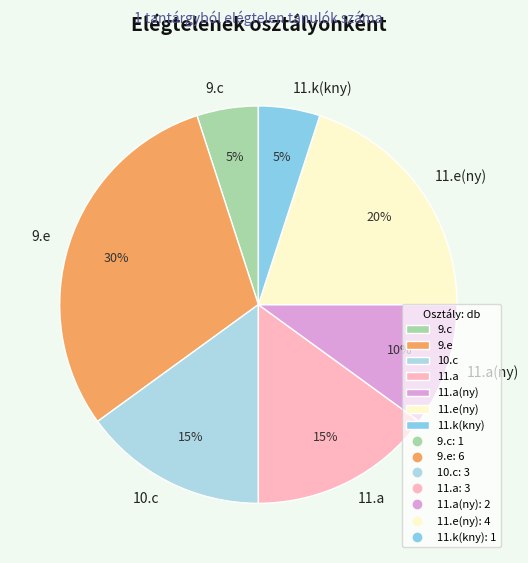

How many segments does this pie chart have?

7